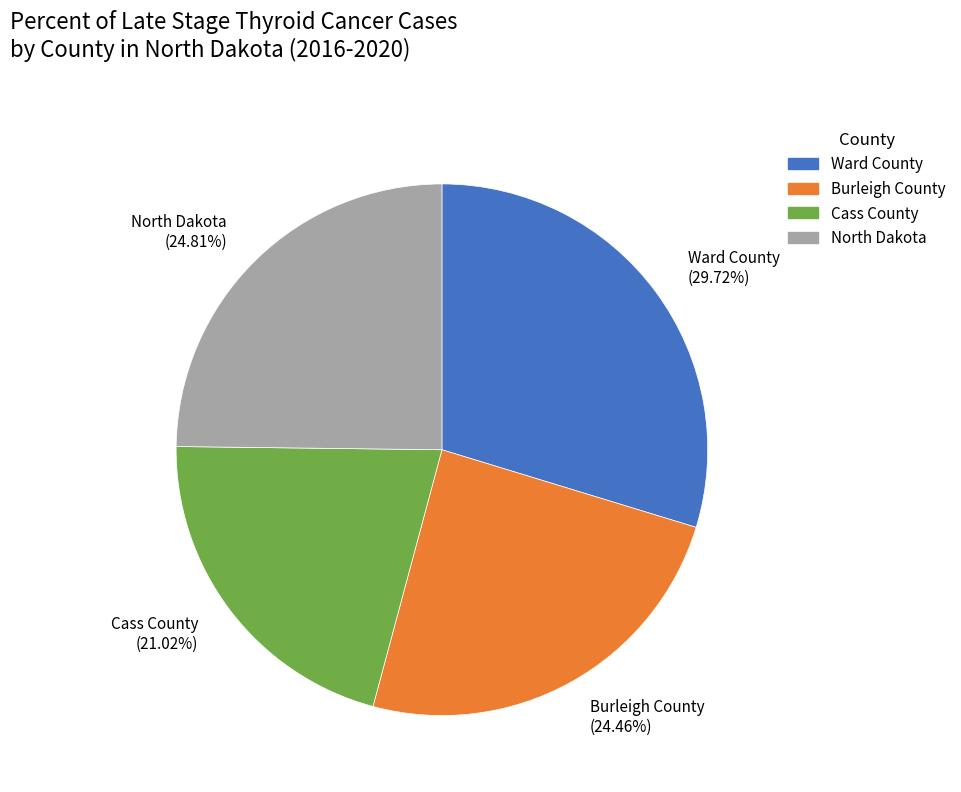

To the nearest percent, what percentage of the pie is Ward County?

30%